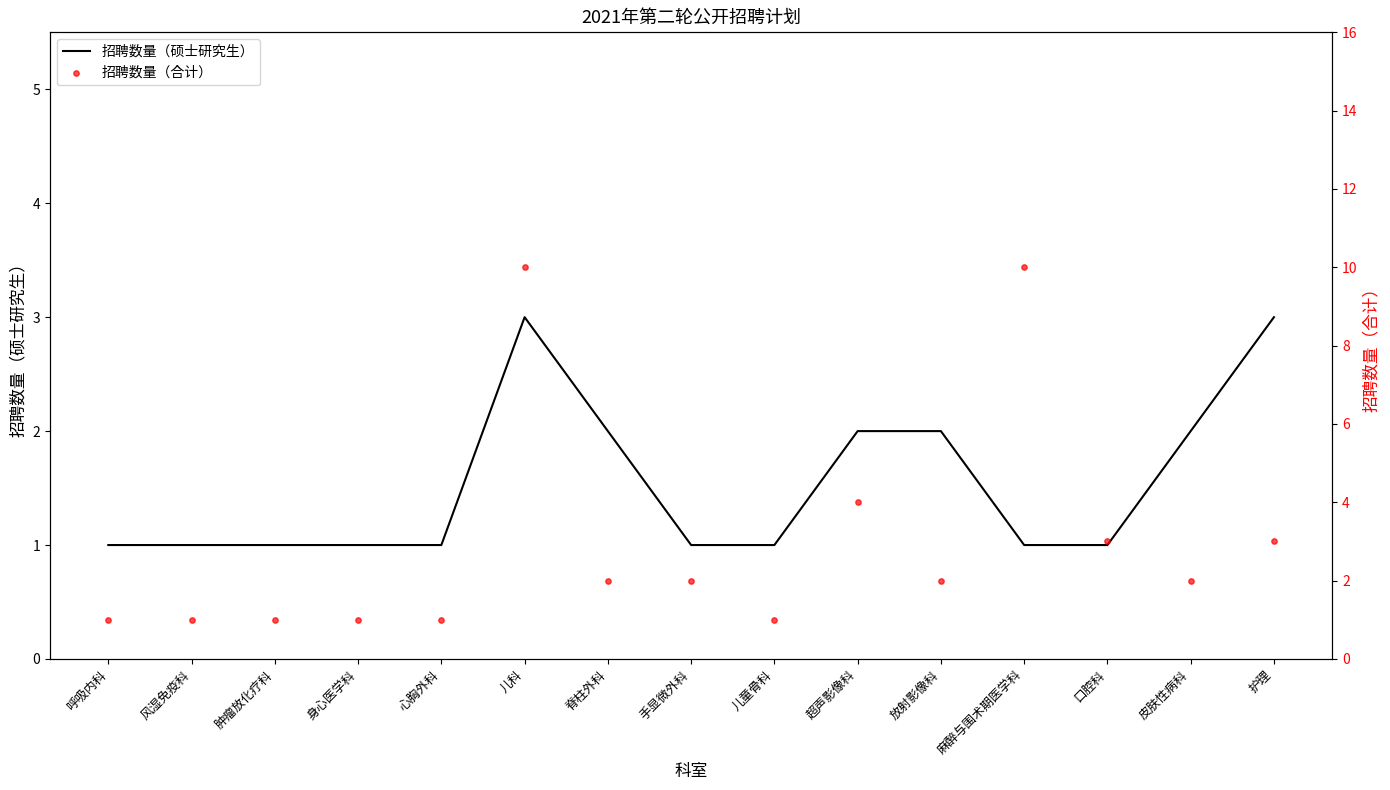

Which series reaches the minimum Y coordinate?

招聘数量（硕士研究生）